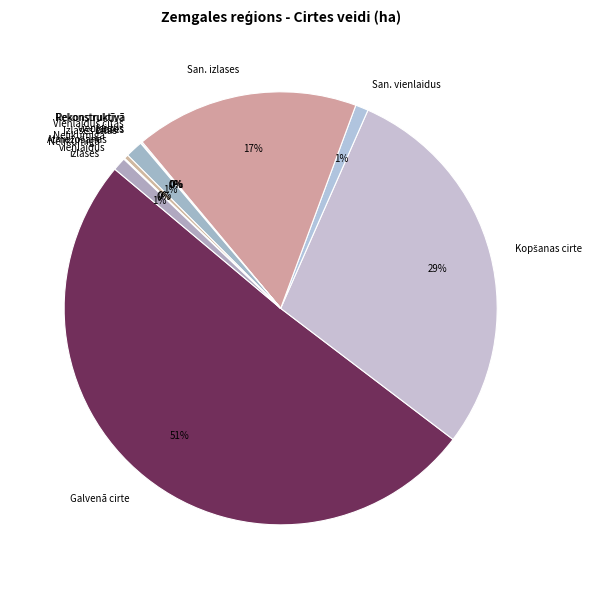

Which category has the biggest portion of the pie?

Galvenā cirte